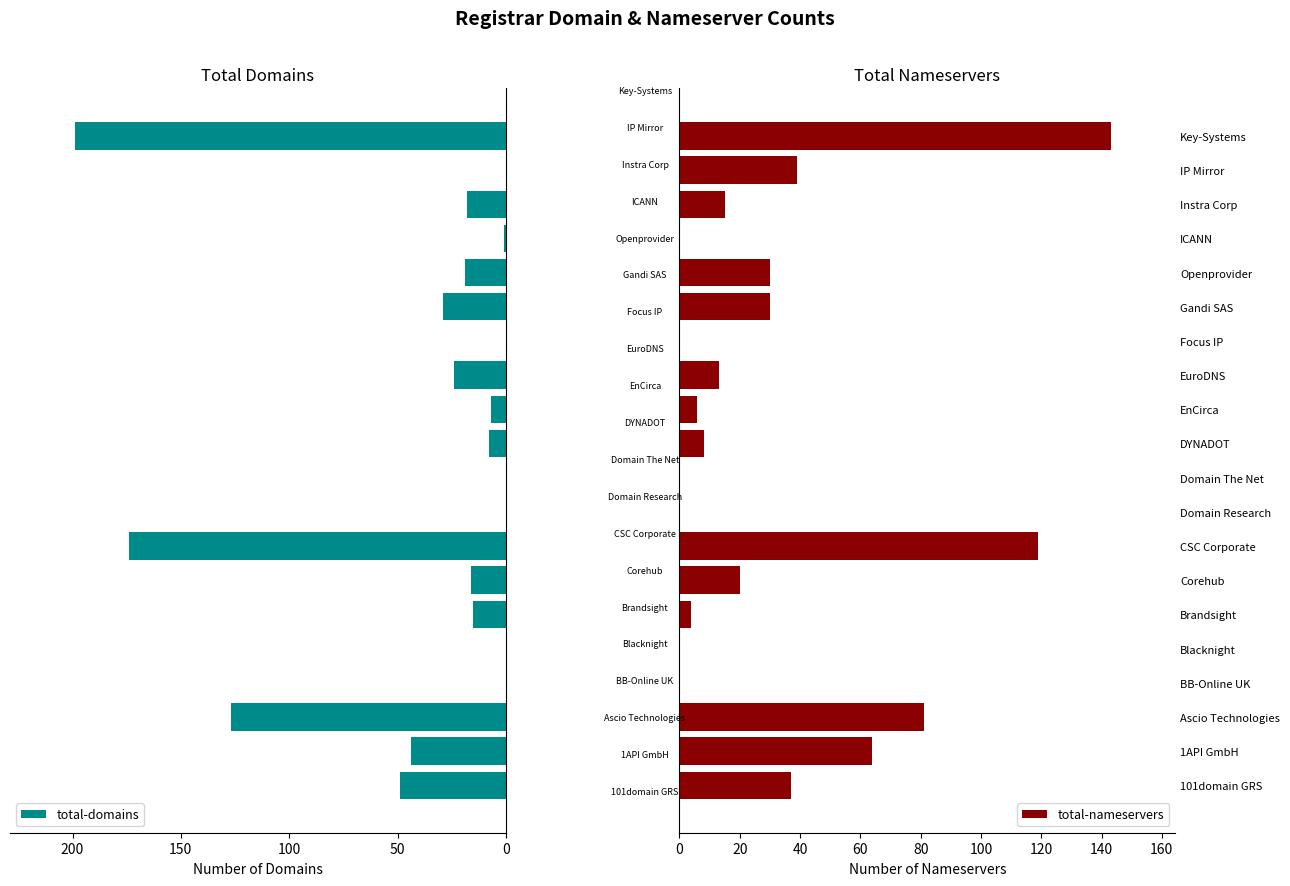

True or false: total-nameservers has a value of 141 at Ascio Technologies.

False